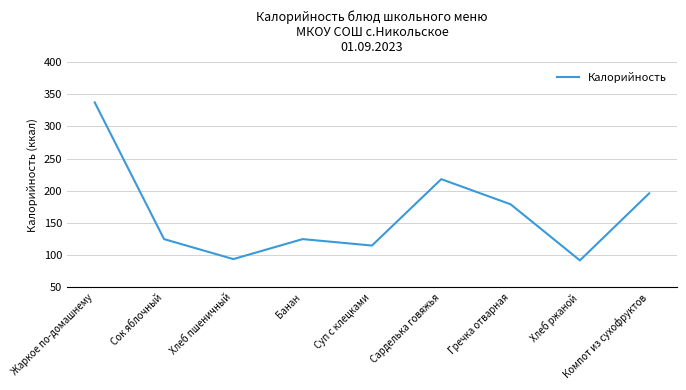

The chart shows a value of 125 at Сок яблочный. True or false?

True